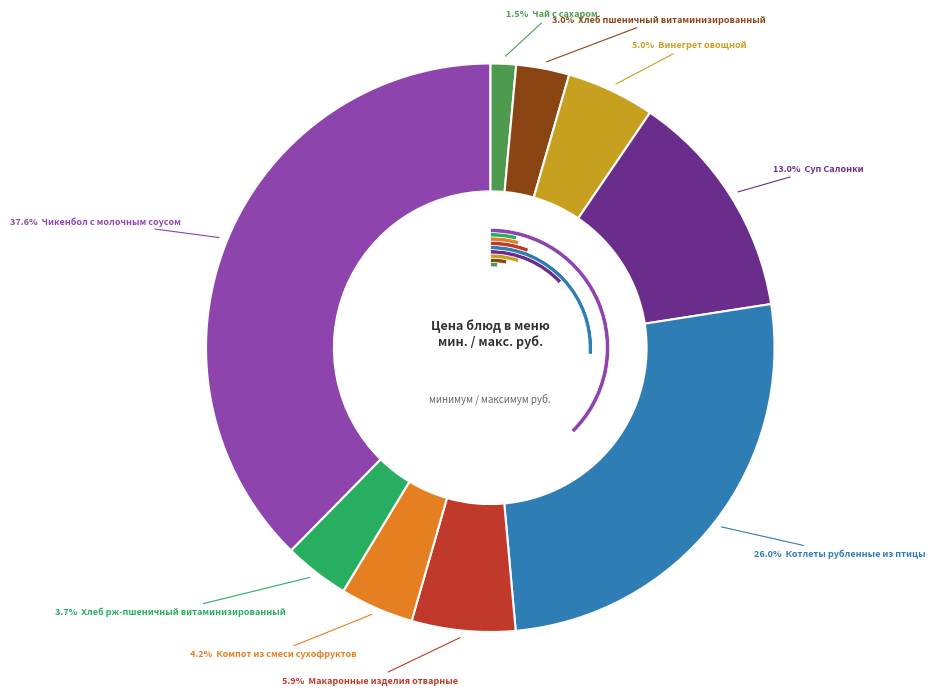

To the nearest percent, what is the average slice percentage?

11%